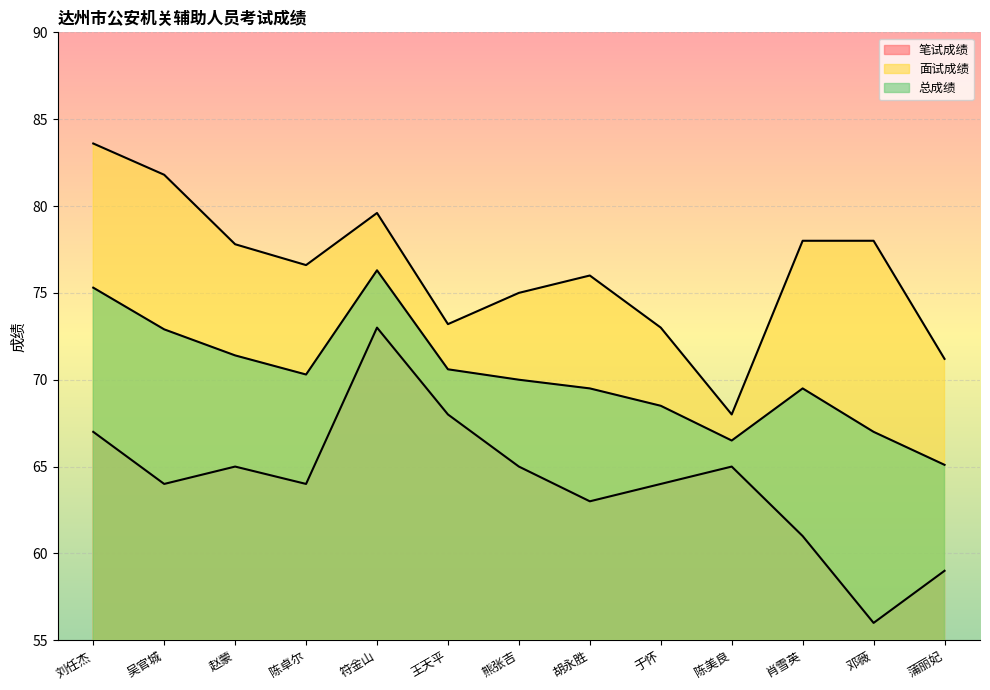

True or false: 总成绩 has a value of 42.2 at 于怀.

False